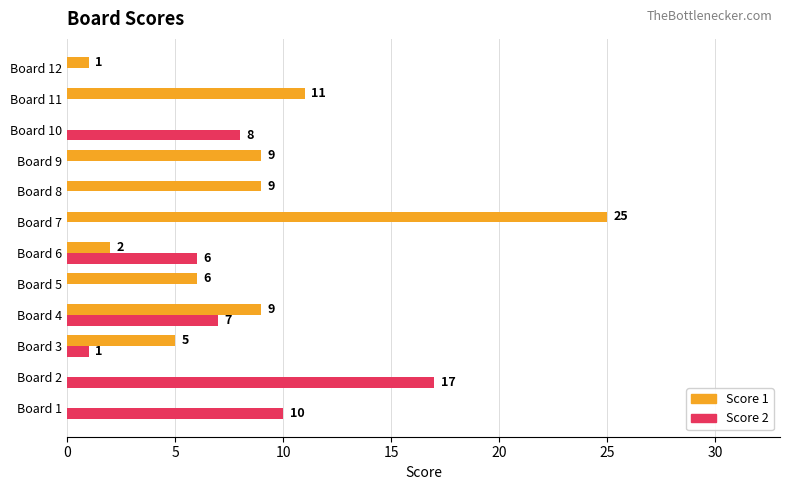

Which series has the largest total across all categories?

Score 1